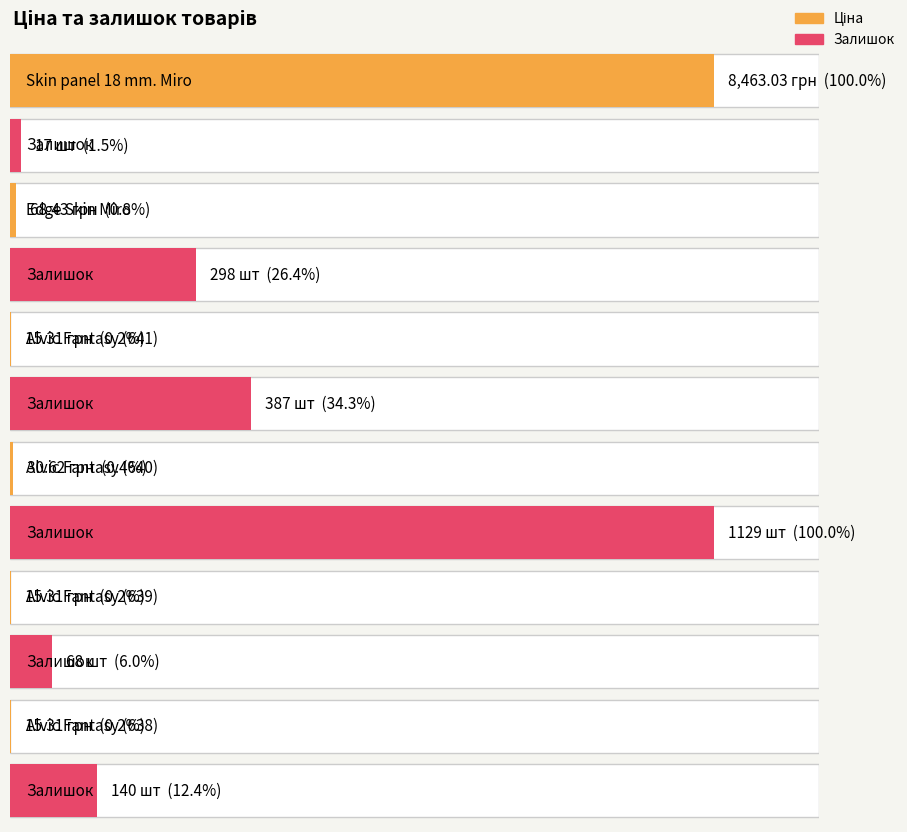

Which has a higher value, Alvic Fantasy edge (232791638) or Alvic Fantasy edge (232791639)?

Alvic Fantasy edge (232791638)